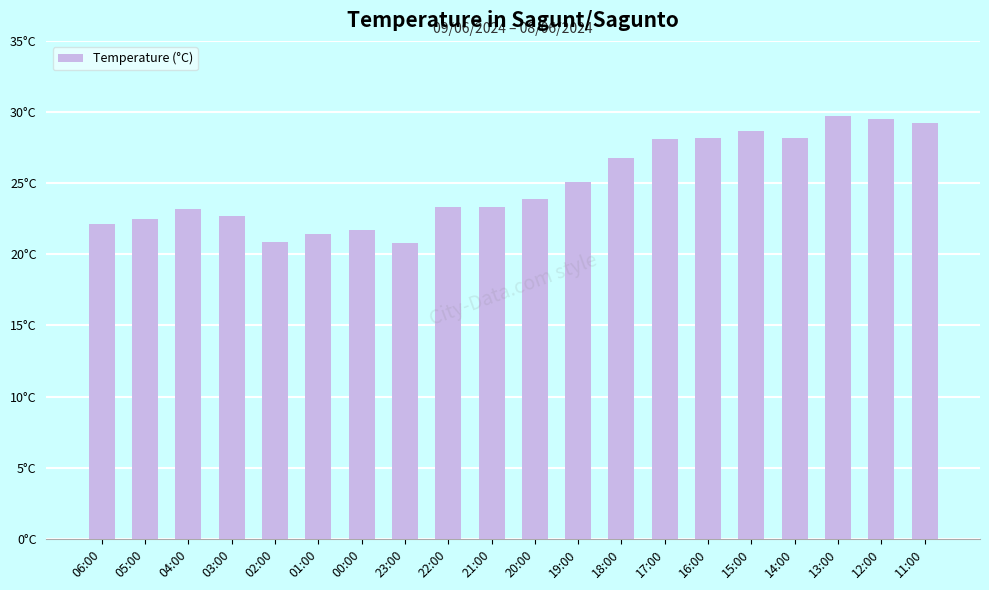

Are the bars horizontal?

No